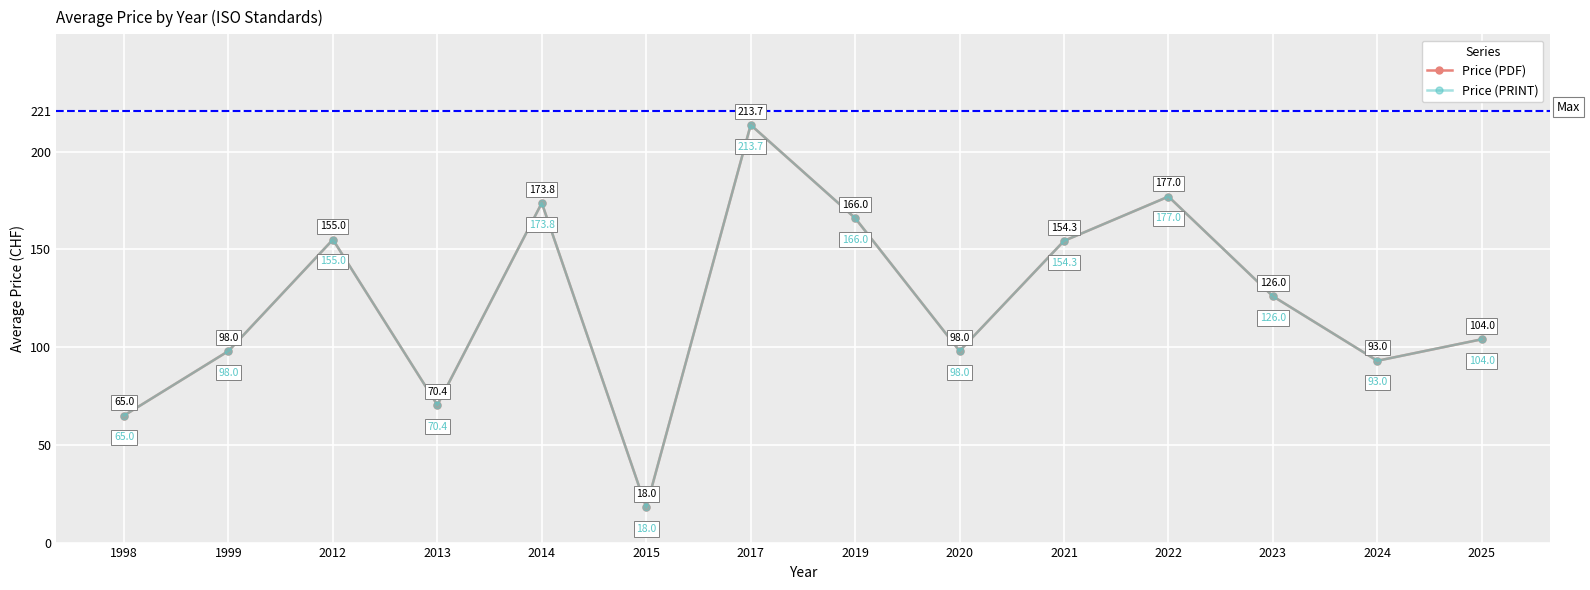

At which category does Price (PDF) reach its first local valley?

2013